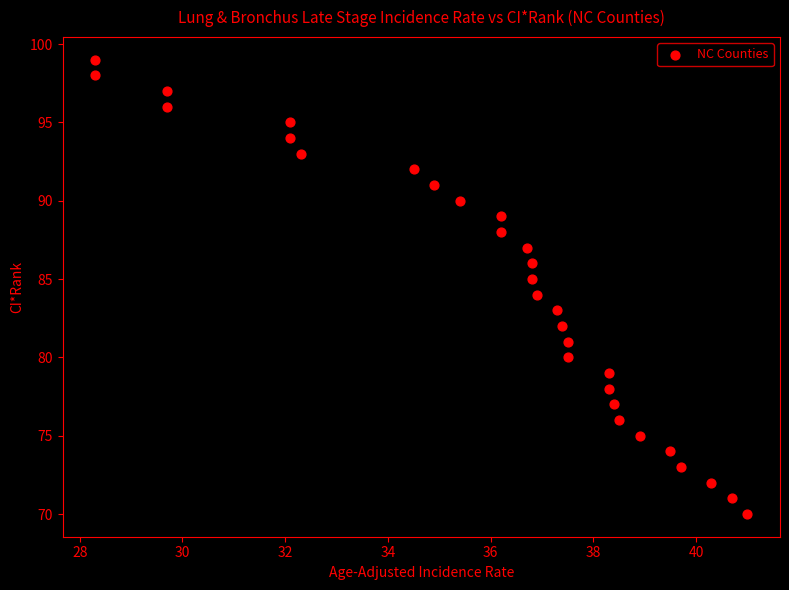

What is the range of Y values (max minus min)?

29